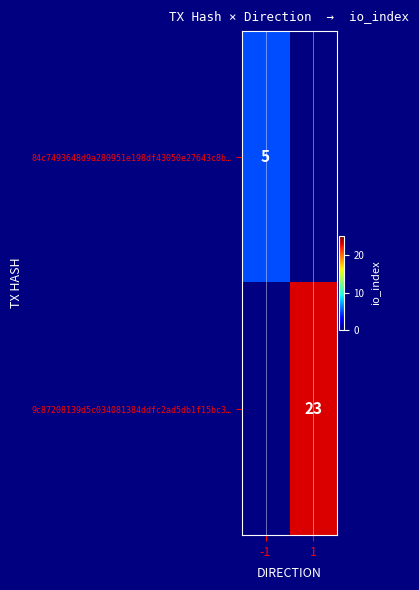

The 9c87208139d5c034081384ddfc2ad5db1f15bc3… series shows 12 at 1. True or false?

False